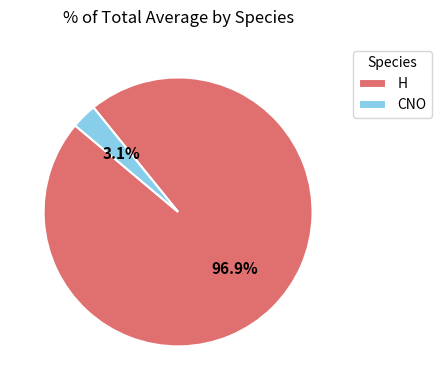

What is the total percentage of H and CNO?

100.0%